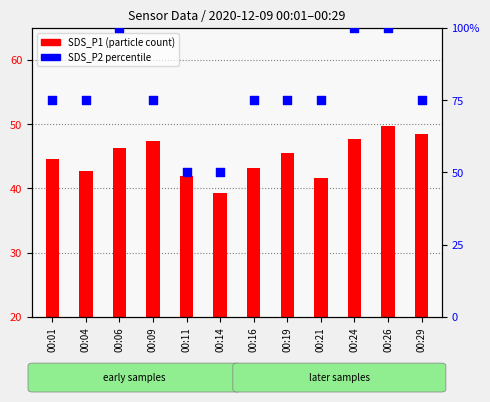

Between 00:04 and 00:26, which is larger?

00:26